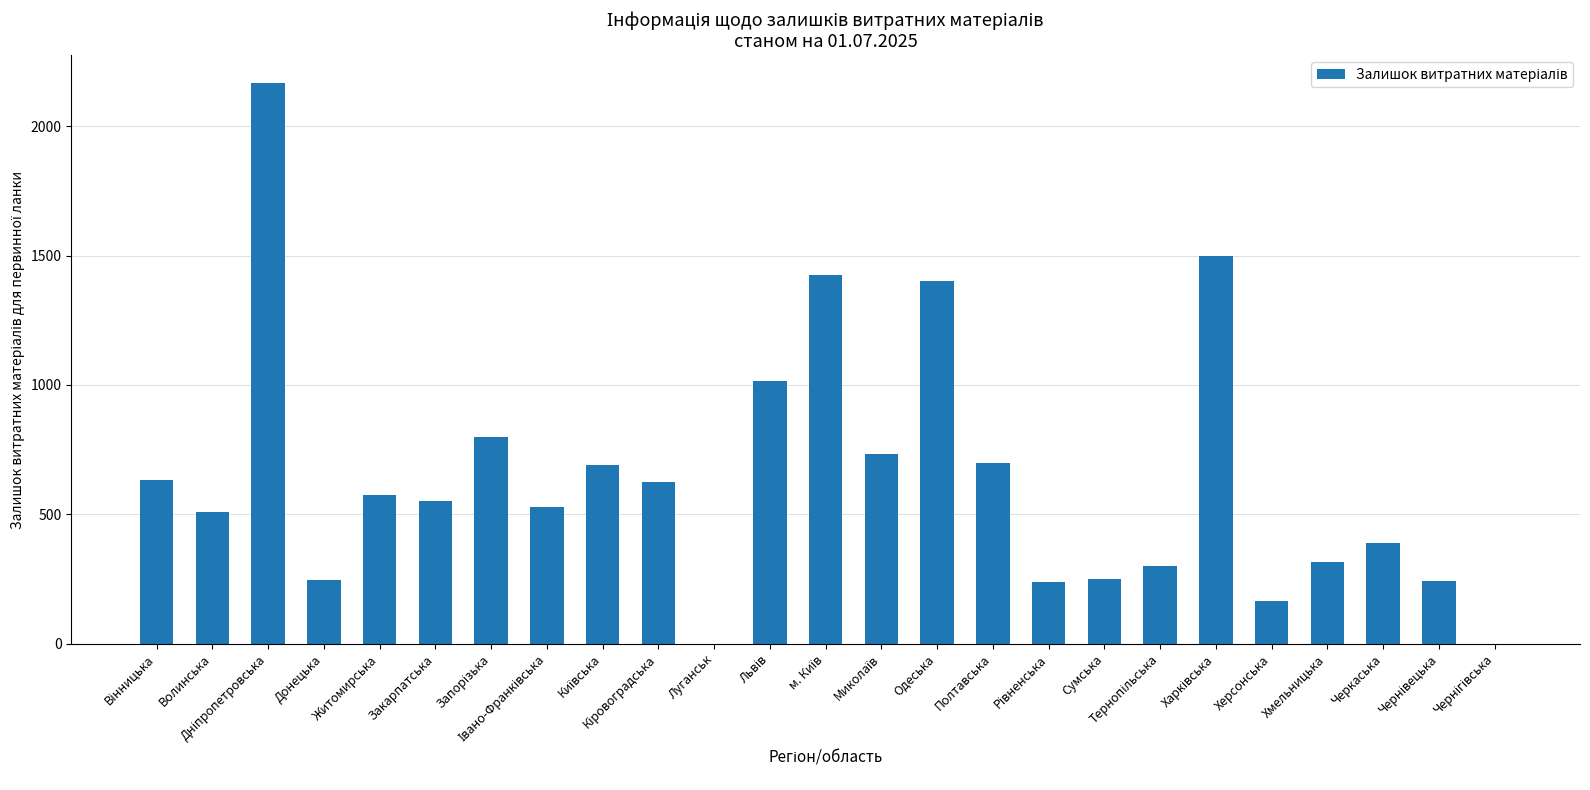

What is the greatest value displayed?

2166